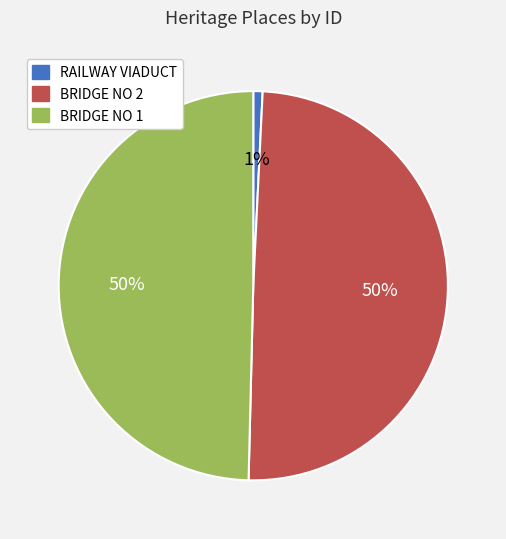

To the nearest percent, what is the average slice percentage?

33%